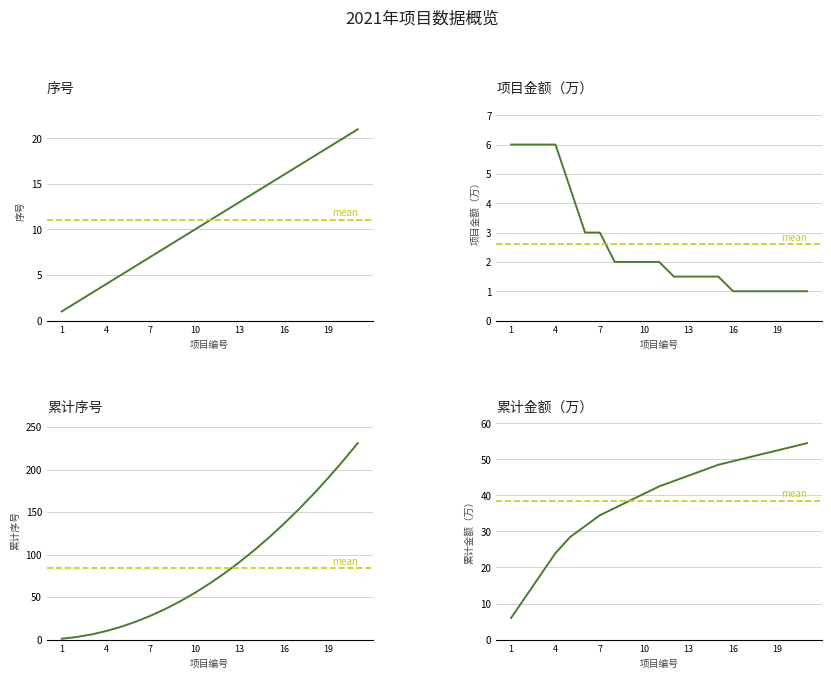

Where do 项目金额（万） and 序号 first cross each other?

4 and 5